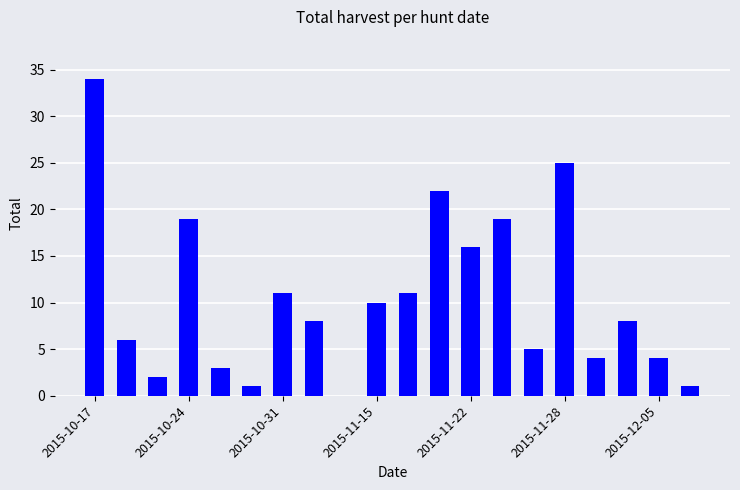

What is the greatest value displayed?

34